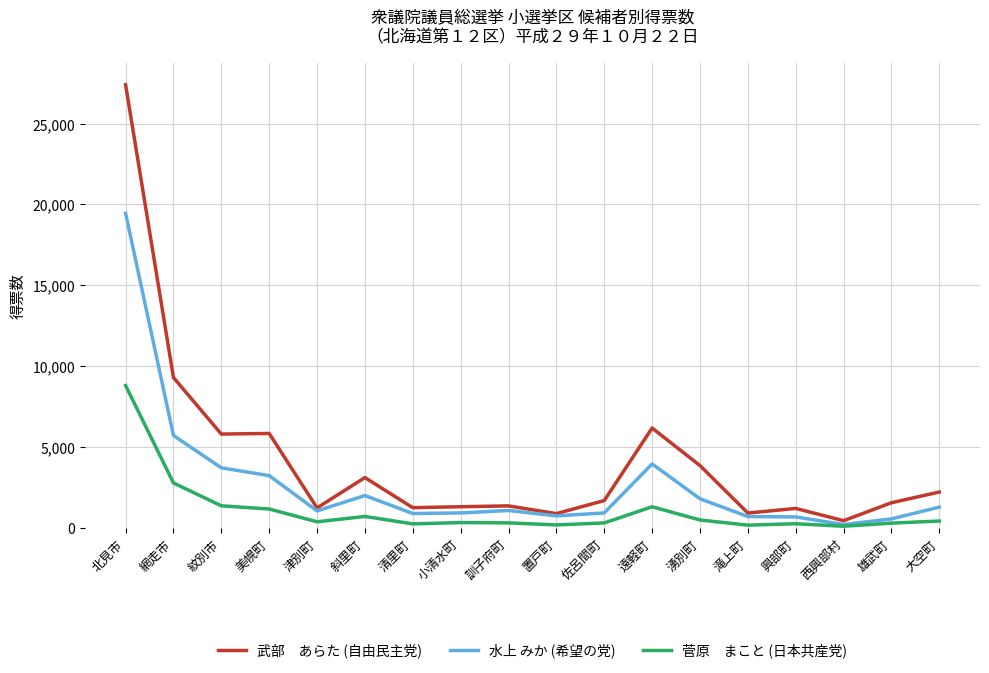

At which category is the sum across all series the highest?

北見市